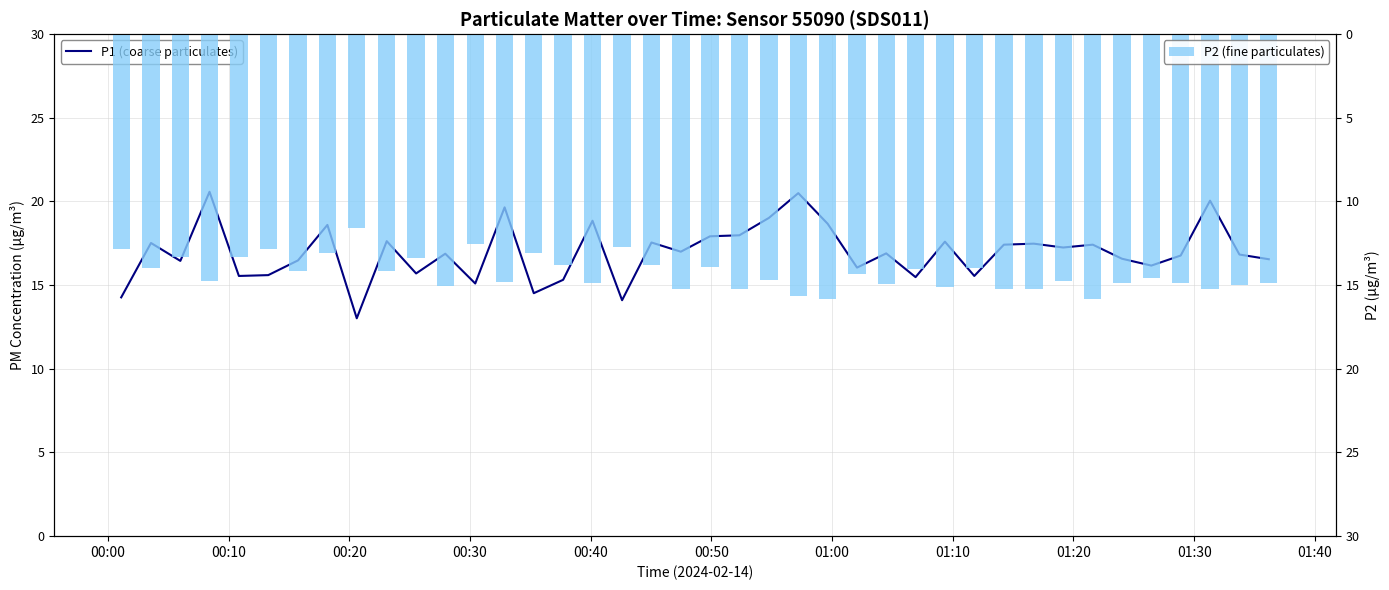

Which series has the largest total across all categories?

P1 (coarse particulates)